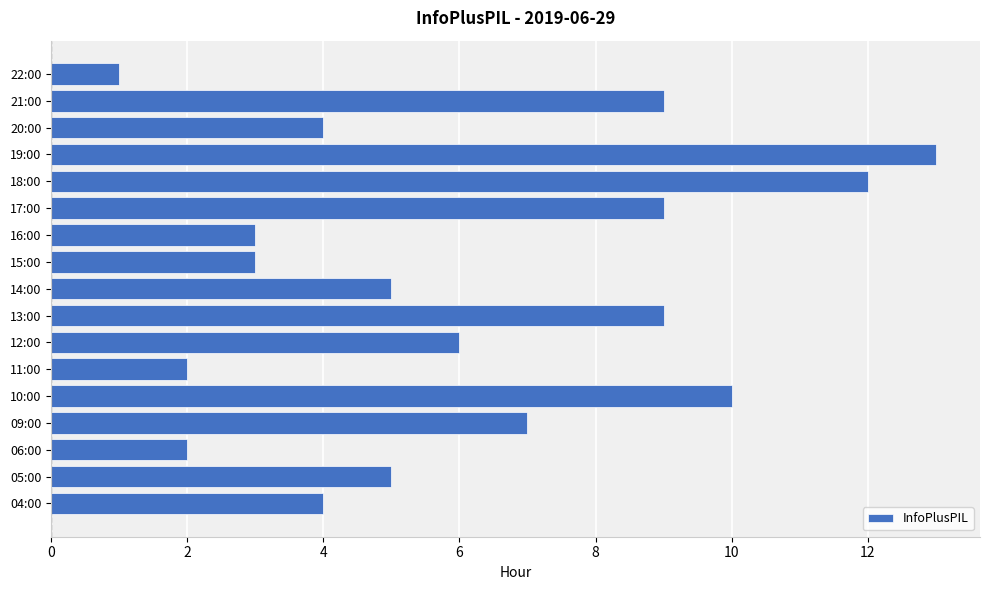

Which has a higher value, 05:00 or 13:00?

13:00